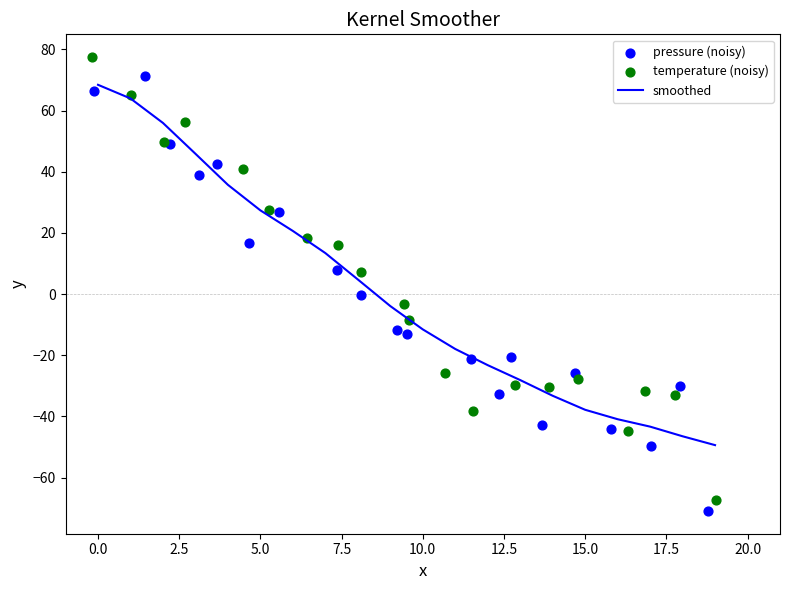

The value of smoothed at 0.0 is 68.4. True or false?

True